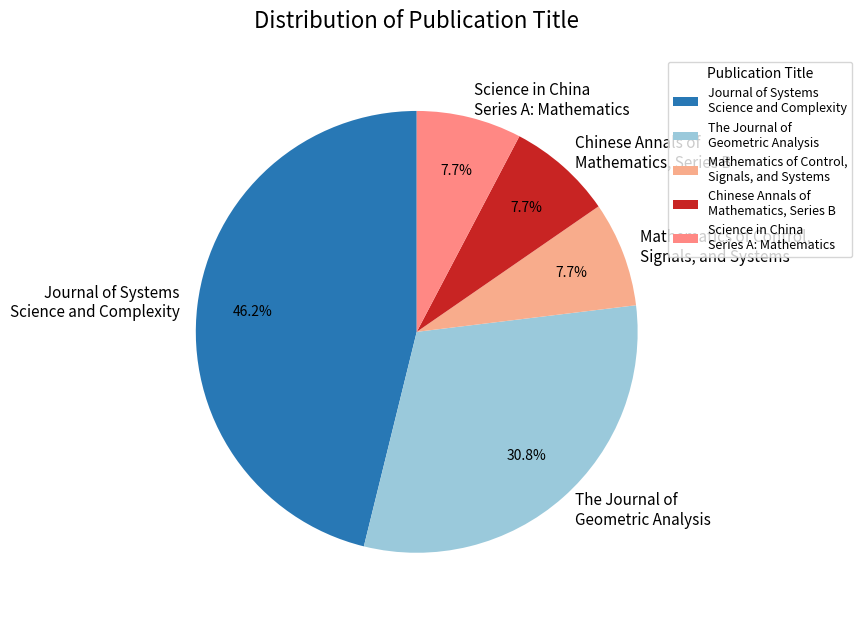

Does any single category account for the majority?

No